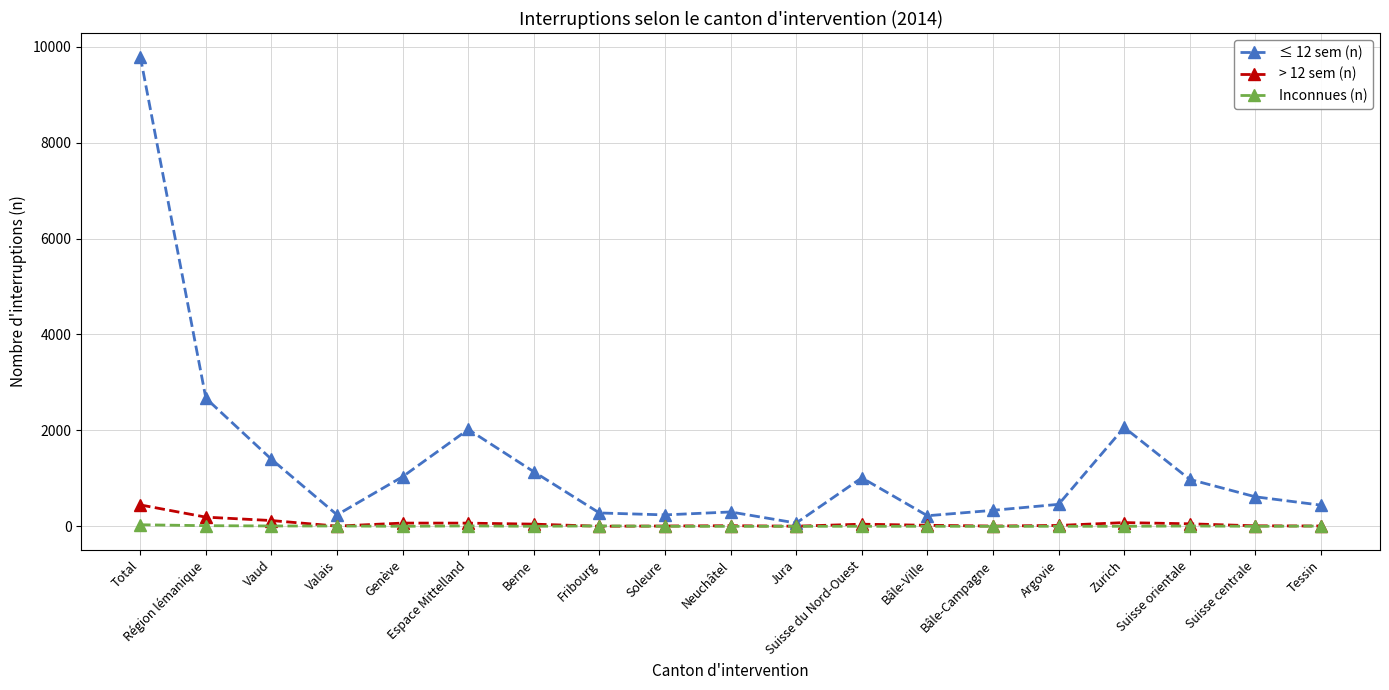

Between Suisse du Nord-Ouest and Zurich, which series saw the biggest shift?

≤ 12 sem (n)